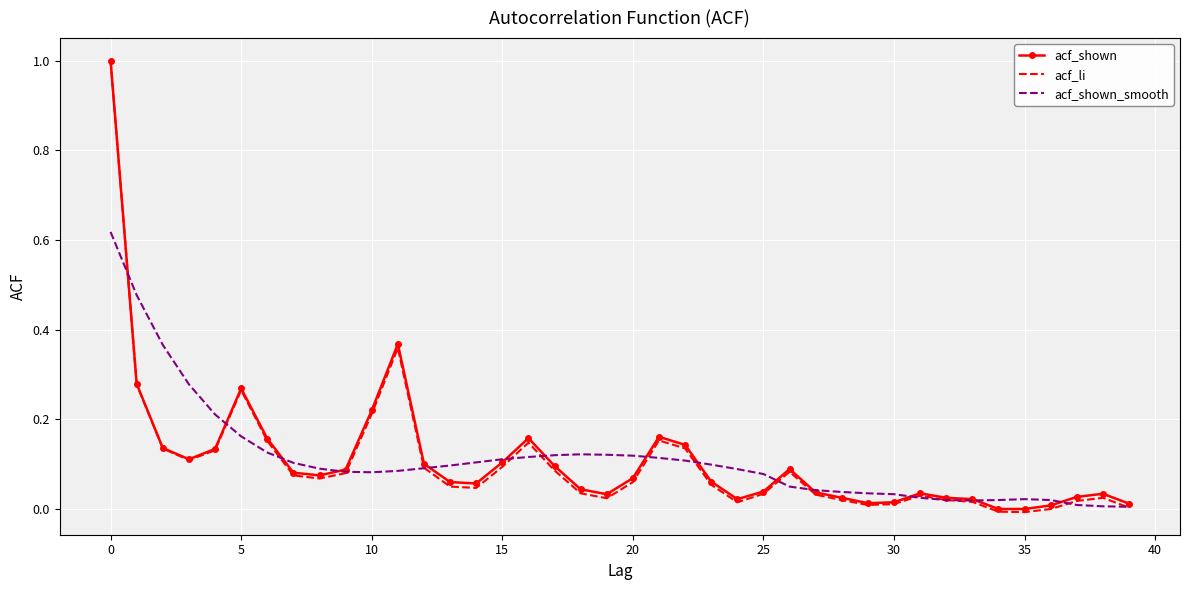

What is the greatest value displayed?

1.0